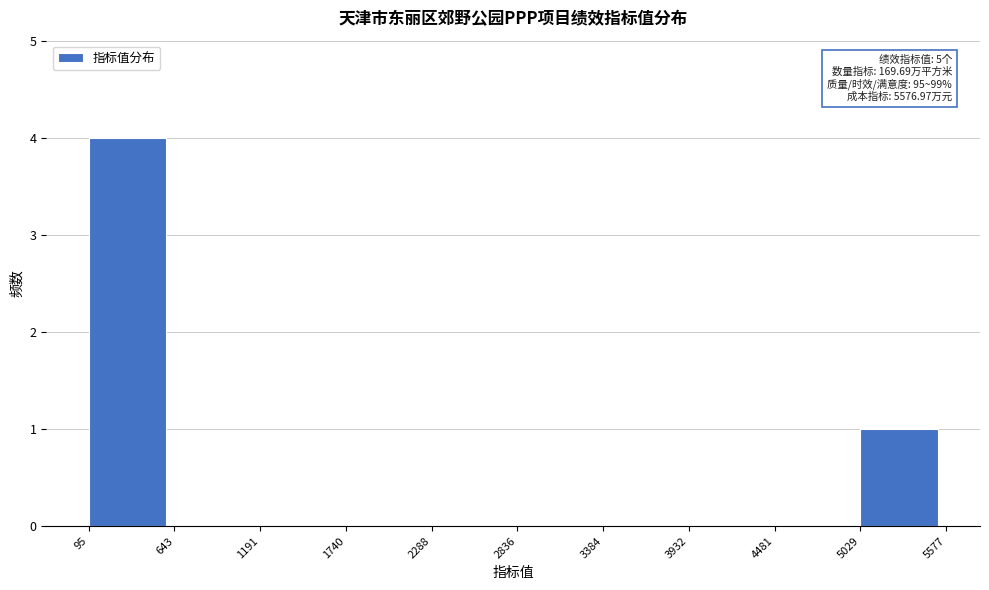

Which range on the x-axis has the tallest bar?

95 to 643